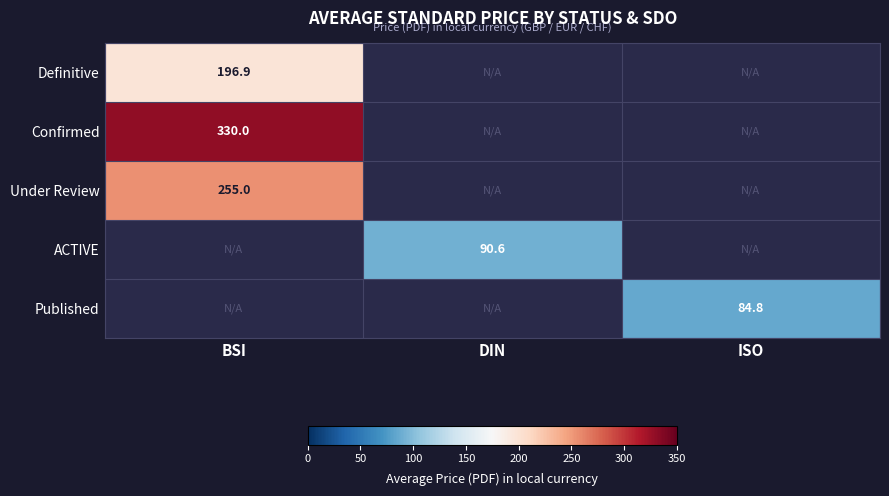

Between ISO and BSI, which is larger?

BSI